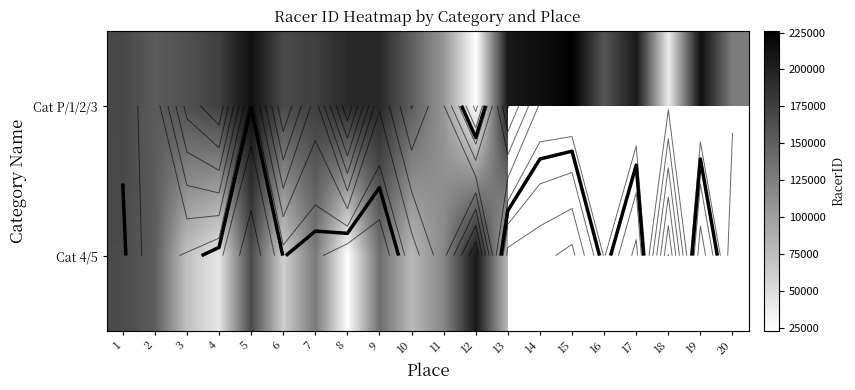

At which label does Cat P/1/2/3 reach its minimum?

12